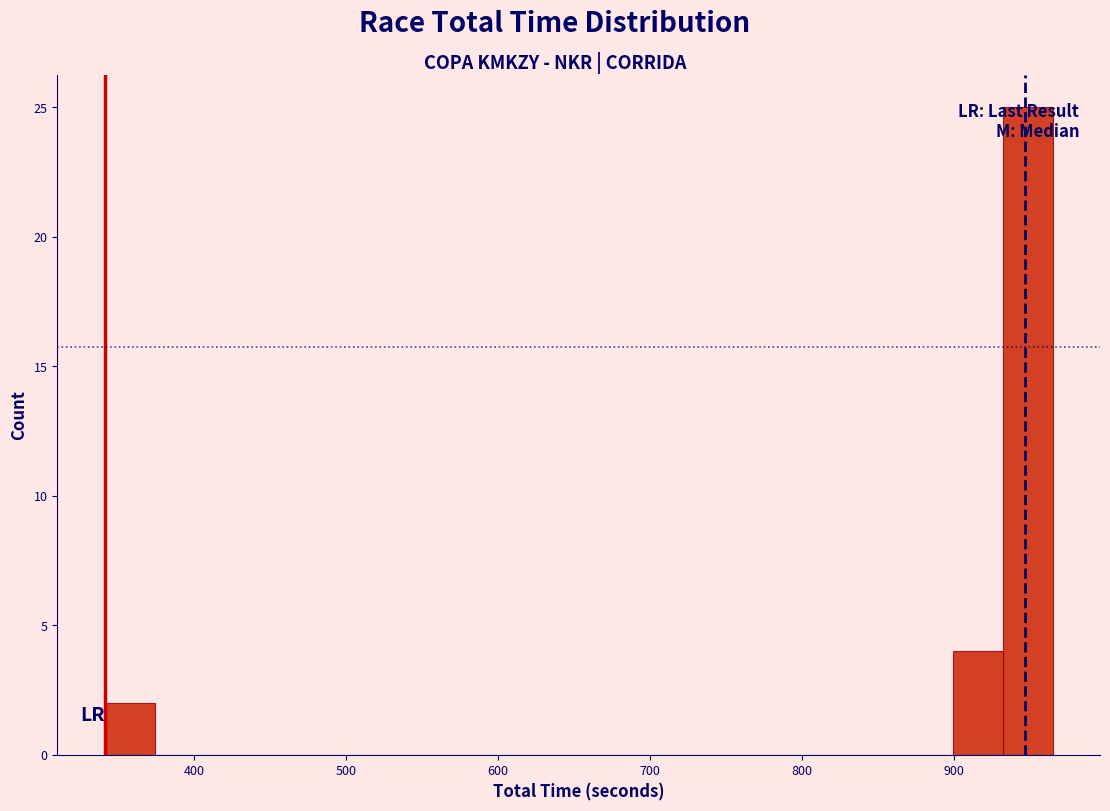

Read against the x-axis, roughly where is the centre of the tallest bar?

950